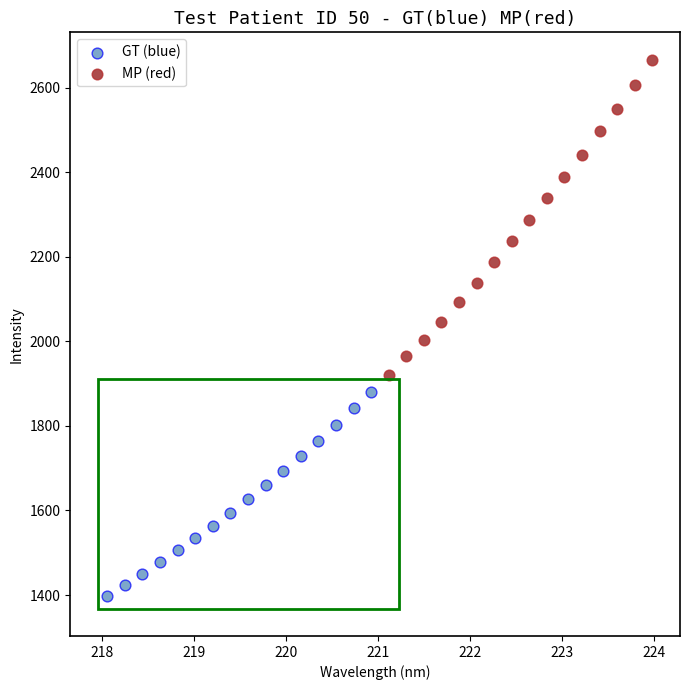

Which series has the widest spread of Y values?

MP (red)